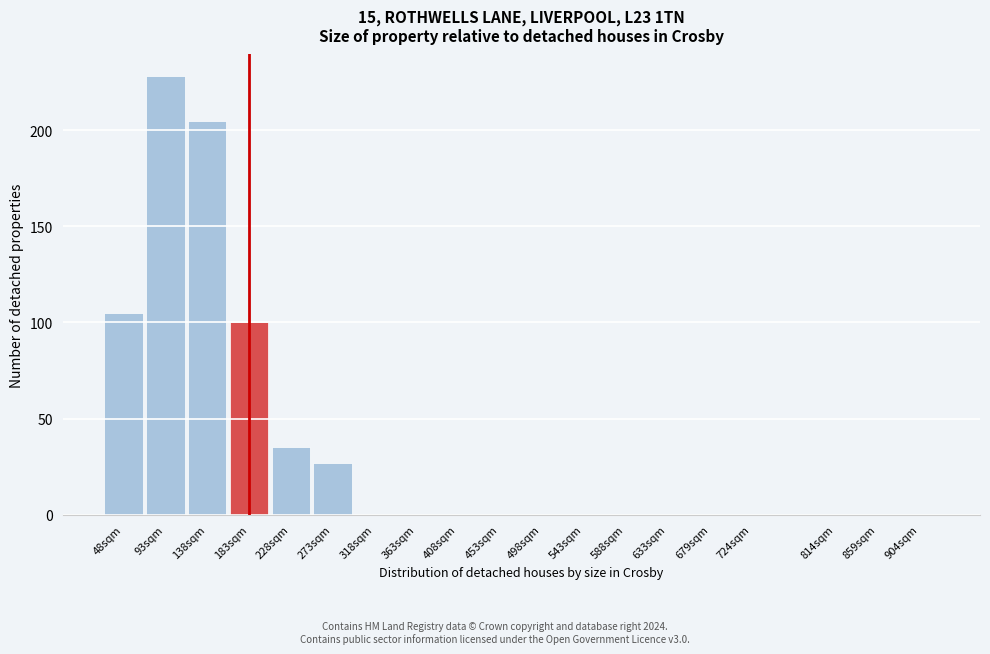

Reading left to right, extract all data points from this chart.

48sqm=105	93sqm=228	138sqm=205	183sqm=100	228sqm=35	273sqm=27	318sqm=0	363sqm=0	408sqm=0	453sqm=0	498sqm=0	543sqm=0	588sqm=0	633sqm=0	679sqm=0	724sqm=0	814sqm=0	859sqm=0	904sqm=0